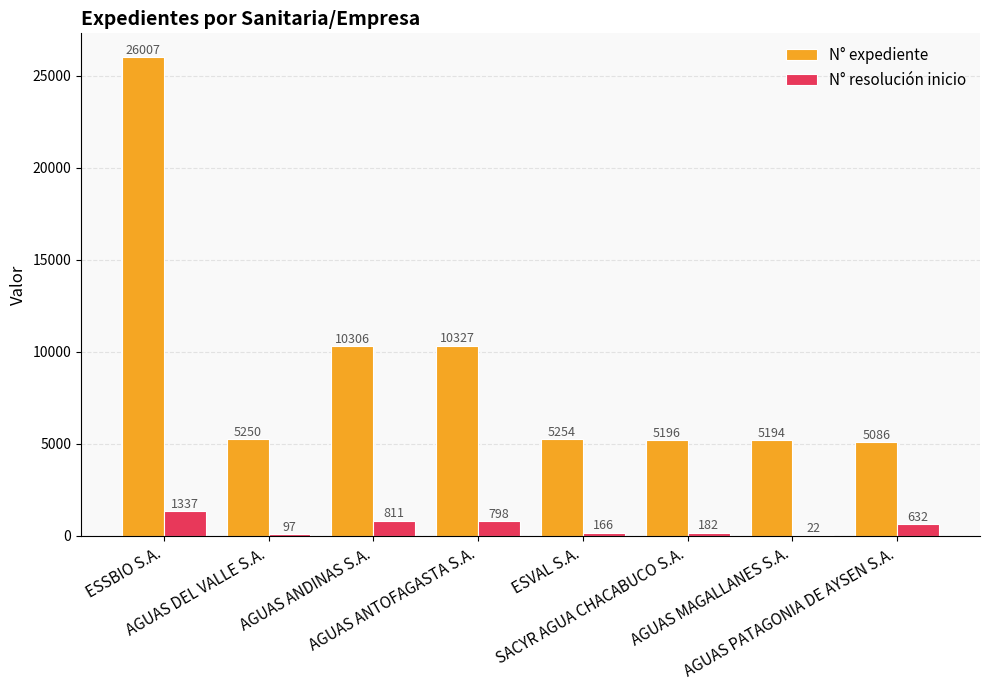

What is the spread (max minus min) of values at ESSBIO S.A.?

24670